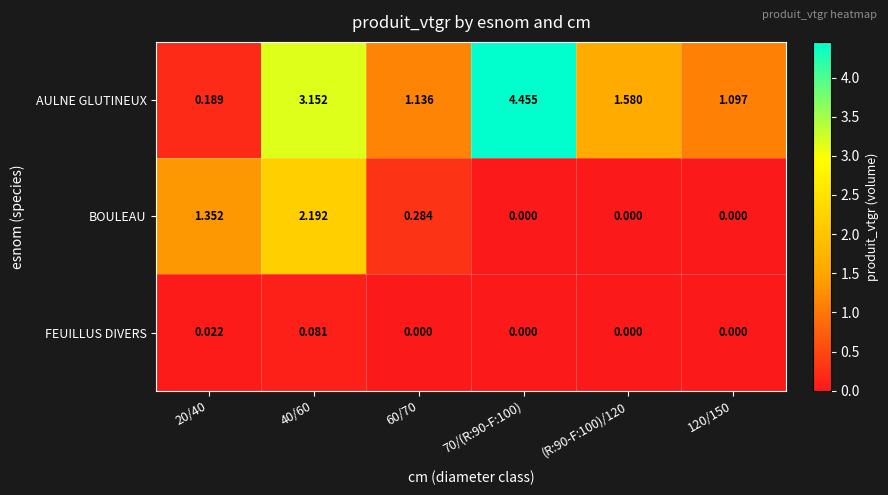

Rank the series by their average value, from lowest to highest.

FEUILLUS DIVERS, BOULEAU, AULNE GLUTINEUX